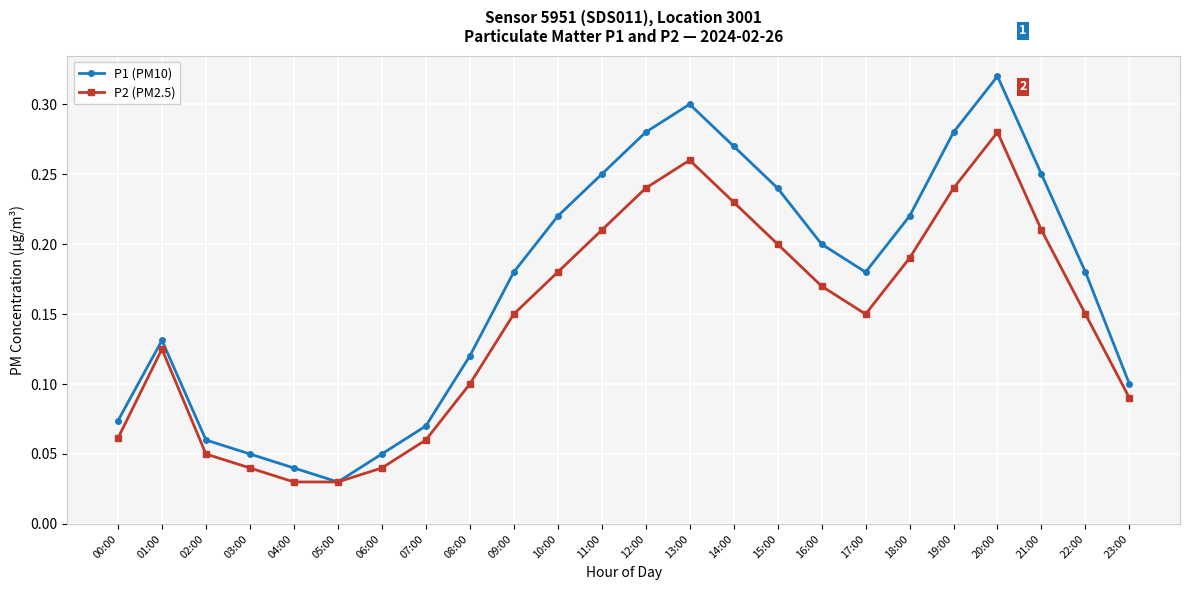

How many interior local peaks does the P2 (PM2.5) series have?

3